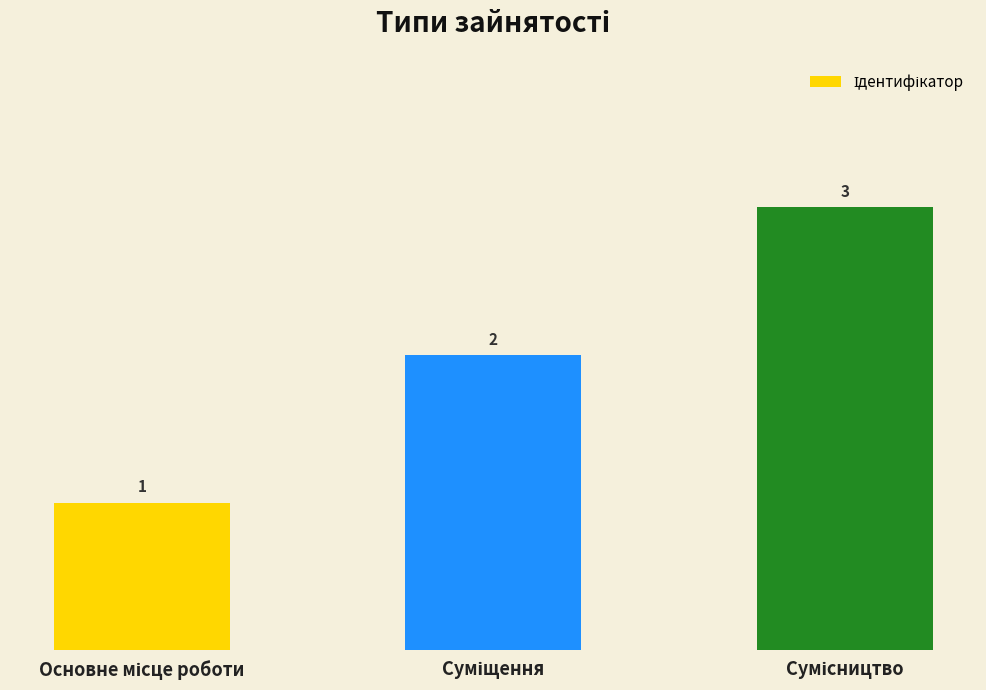

What is the sum of all values?

6